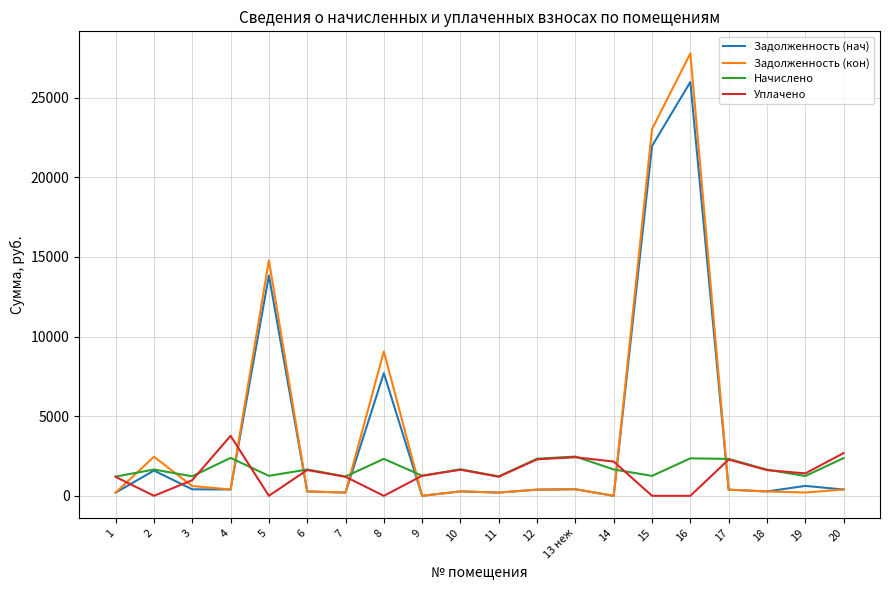

At which category is the sum across all series the highest?

16